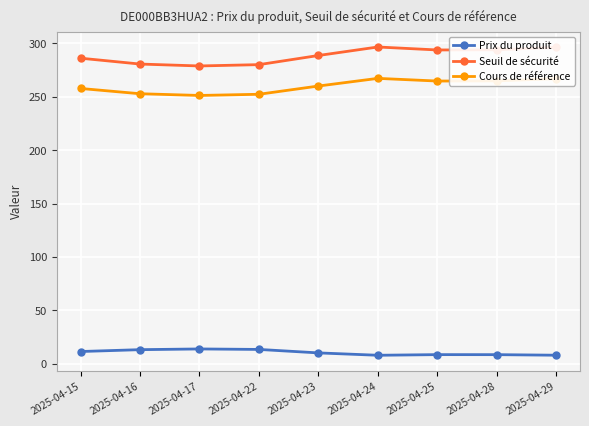

Is the value of Cours de référence at 2025-04-23 greater than the value of Prix du produit at 2025-04-24?

Yes